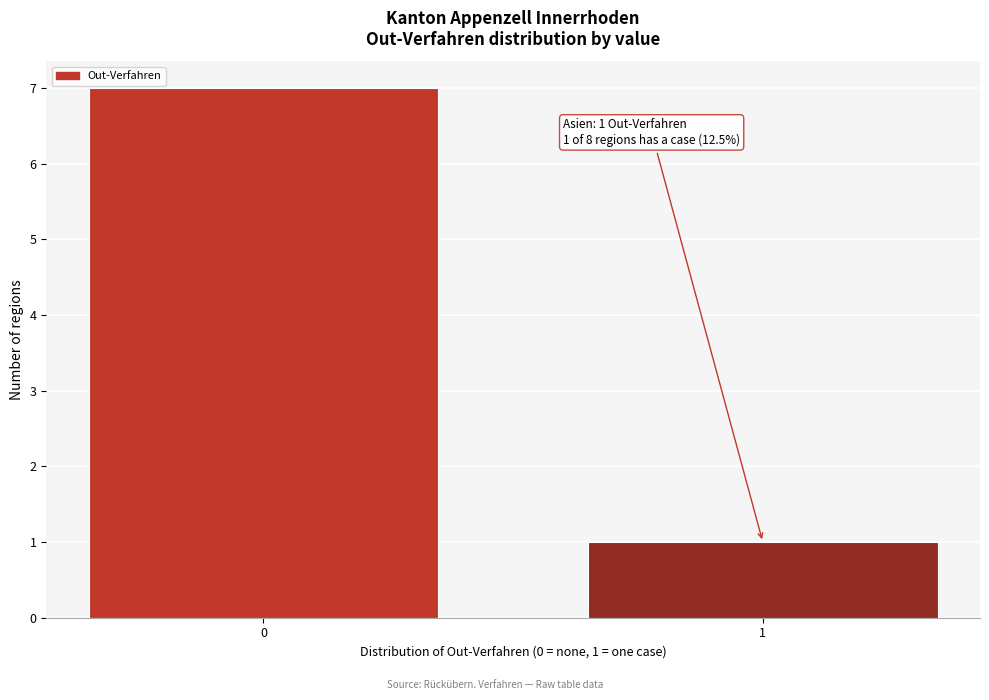

Reading left to right, what are all the values shown in this chart?

0=7	1=1